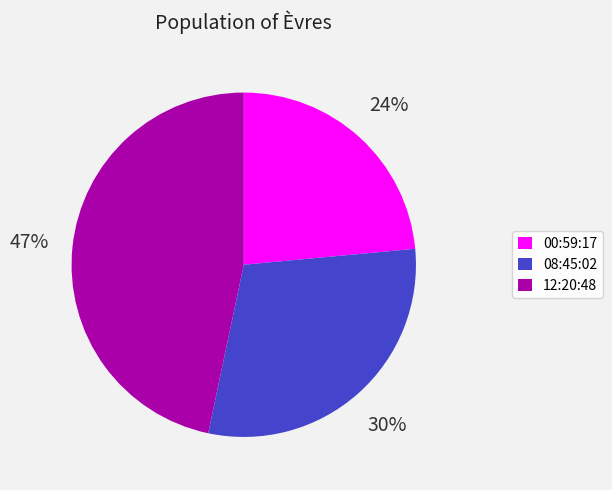

To the nearest percent, what is the difference between the largest and smallest slice percentages?

23%